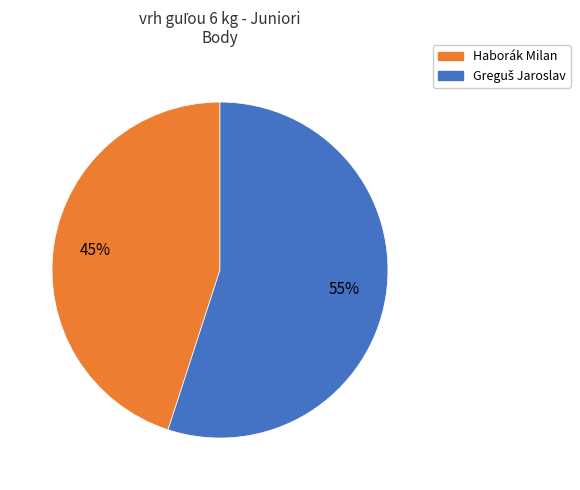

To the nearest percent, what is the average slice percentage?

50%